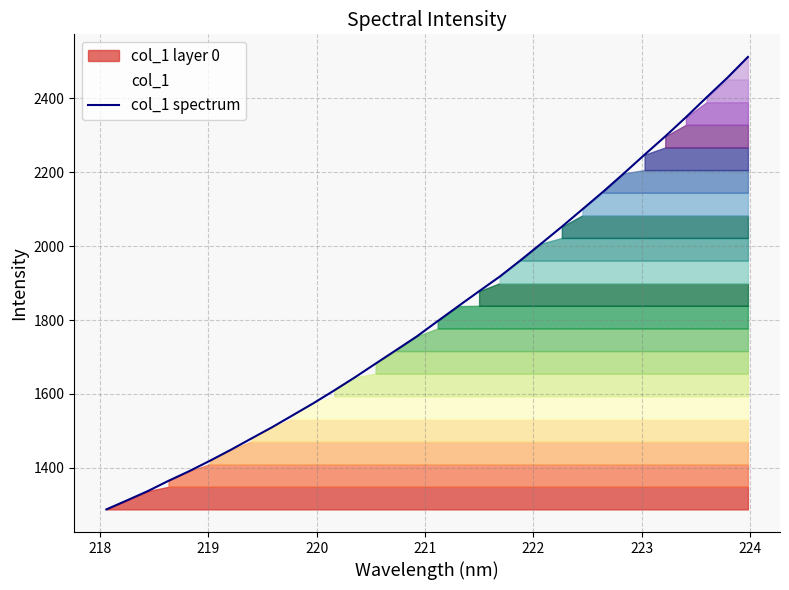

What is the minimum value shown in the chart?

1287.7